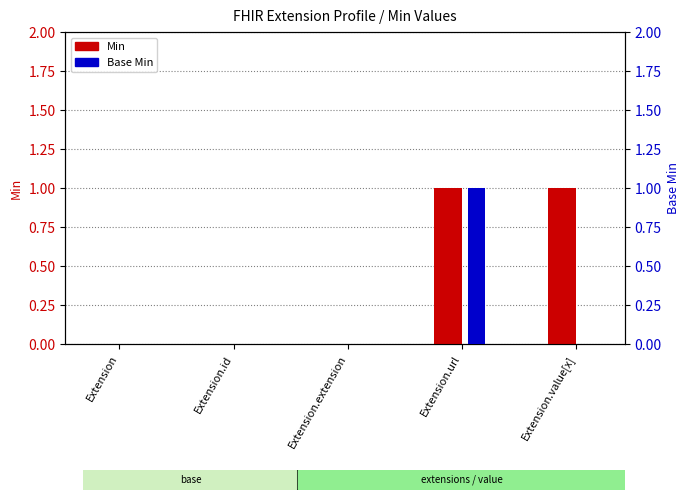

List the labels in order of Base Min value, largest first.

Extension.url, Extension, Extension.id, Extension.extension, Extension.value[x]